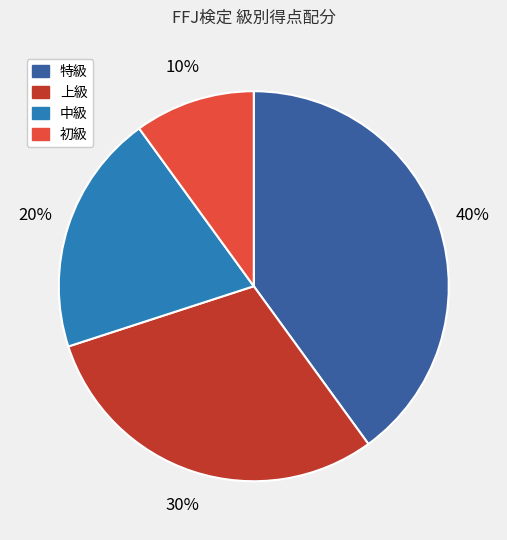

Is it true that 初級 is 10% of the pie?

True